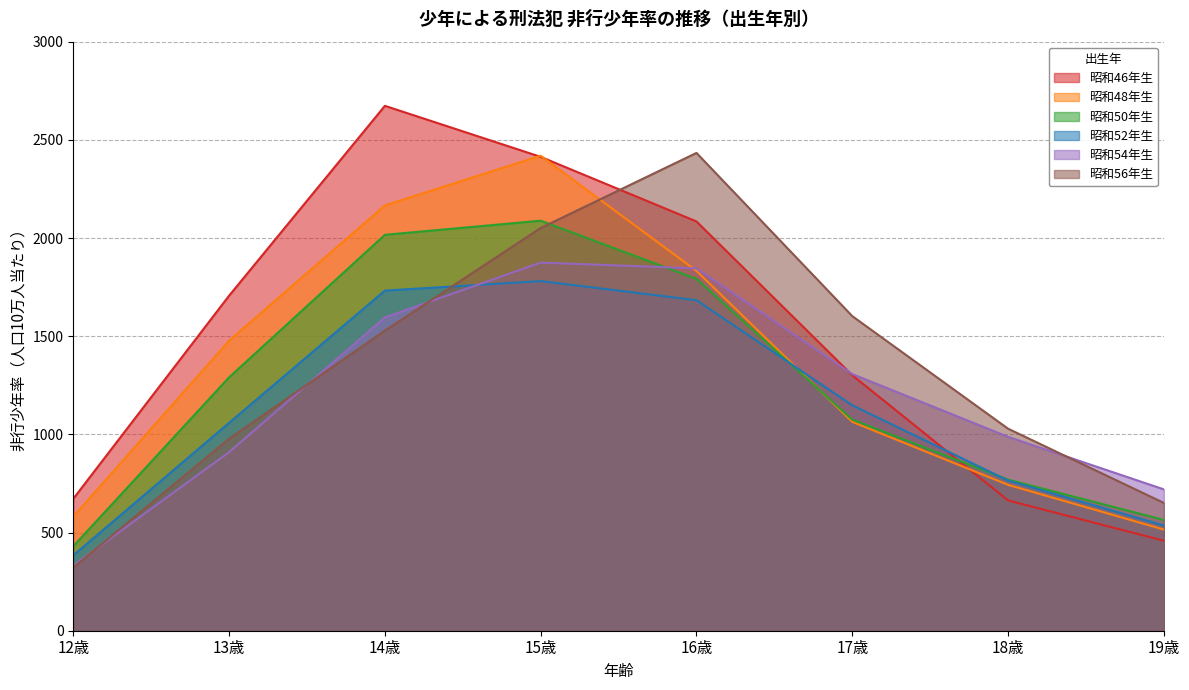

Where do 昭和54年生 and 昭和56年生 first cross each other?

12歳 and 13歳